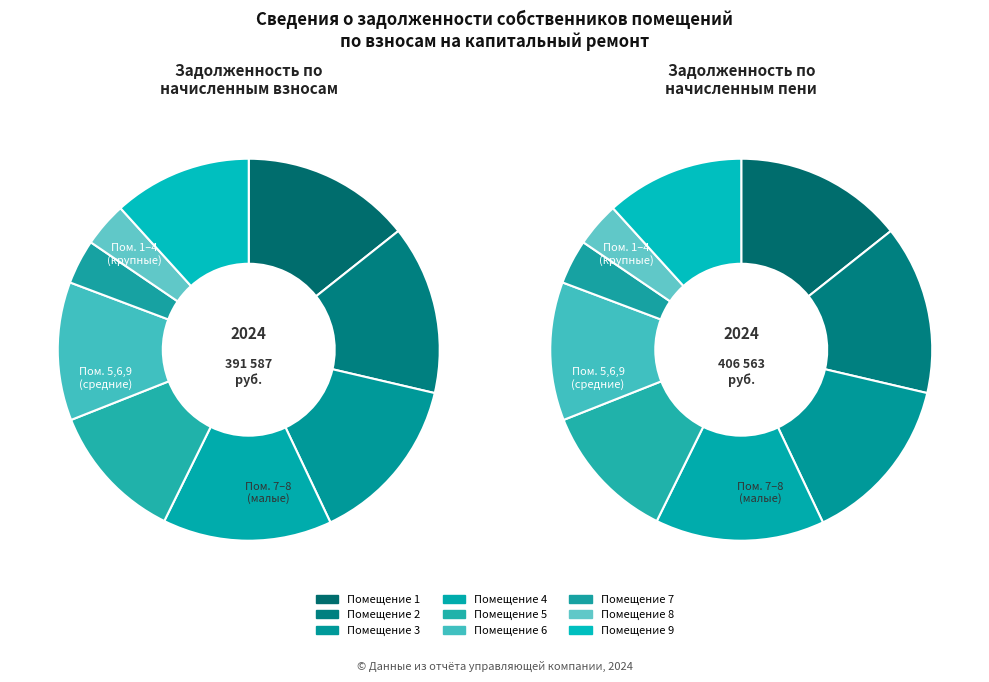

Does 7 represent more than half of the total?

No